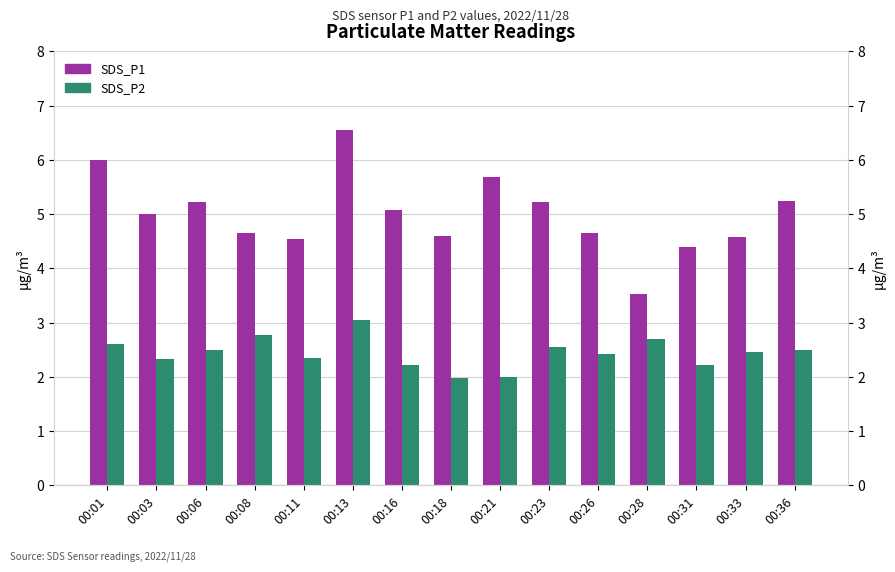

How many bars are there in each group?

2